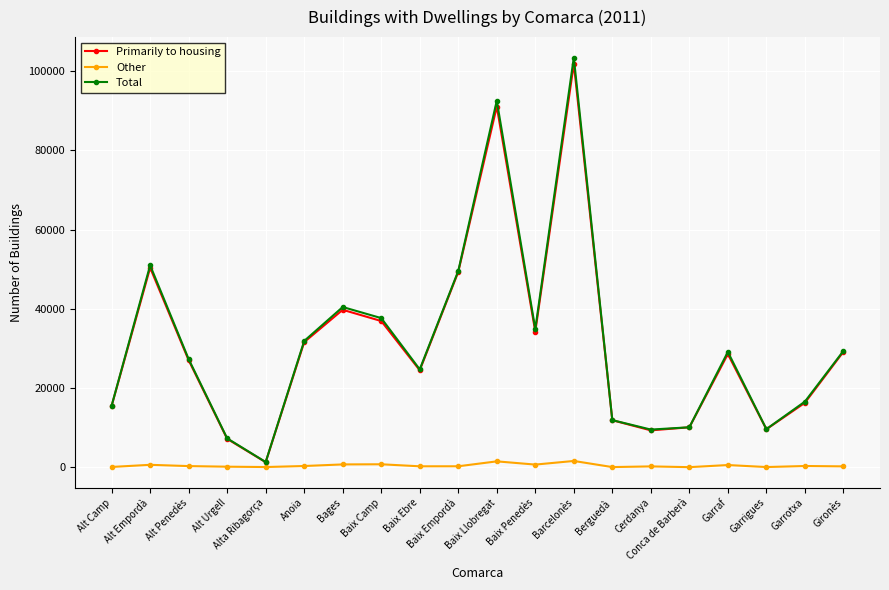

Count the number of data series in this chart.

3